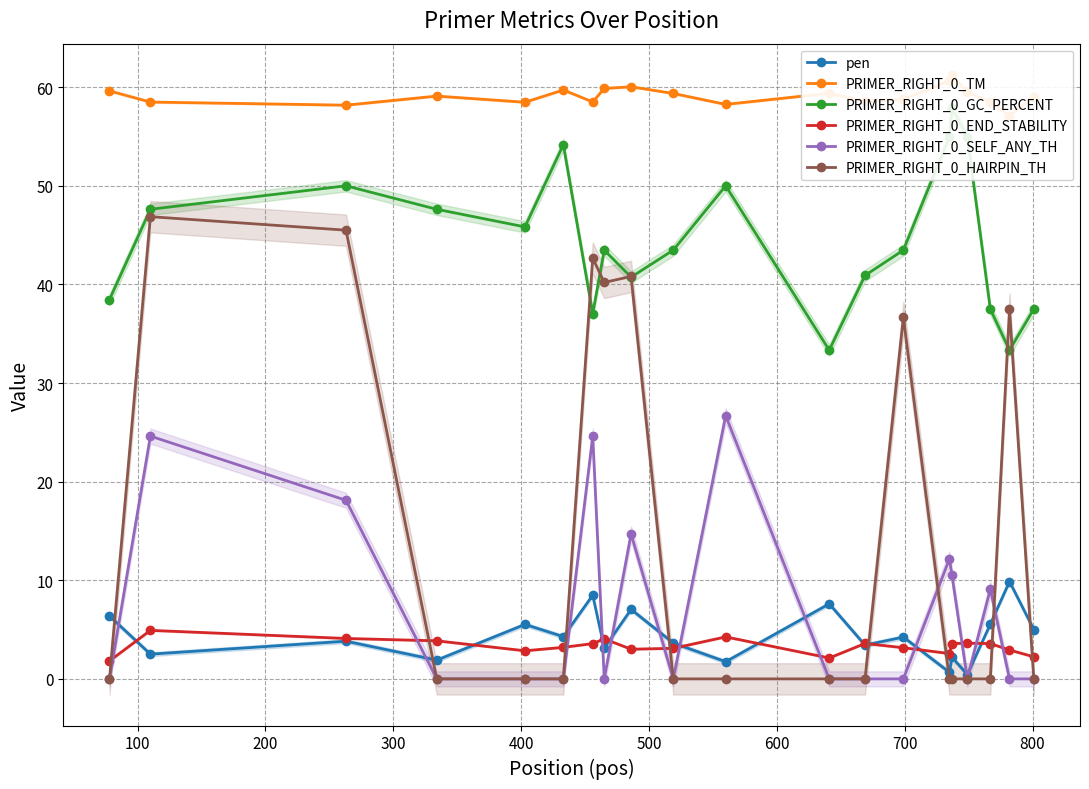

True or false: pen and PRIMER_RIGHT_0_HAIRPIN_TH intersect in this chart.

True